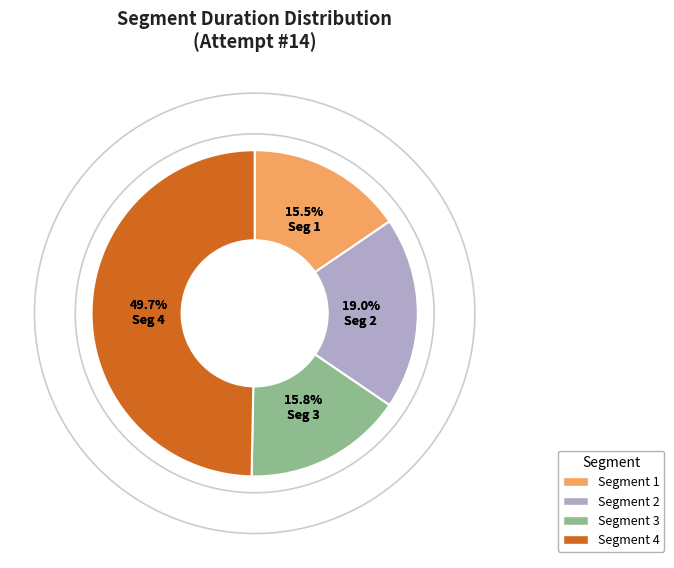

To the nearest percent, what is the difference between the largest and smallest slice percentages?

34%